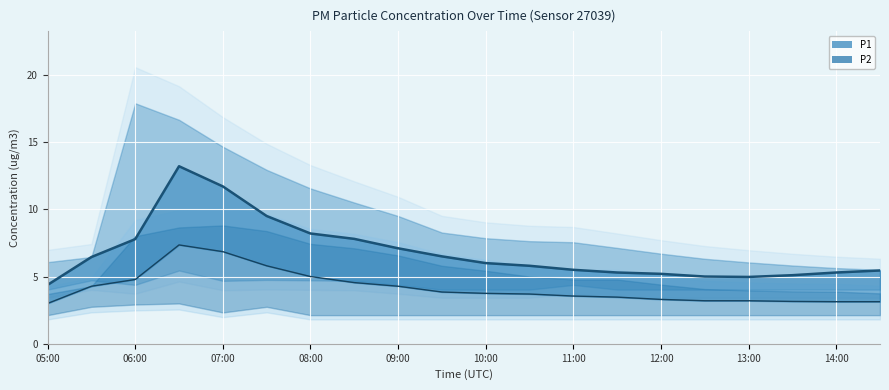

Which series has the largest range (max minus min)?

P1